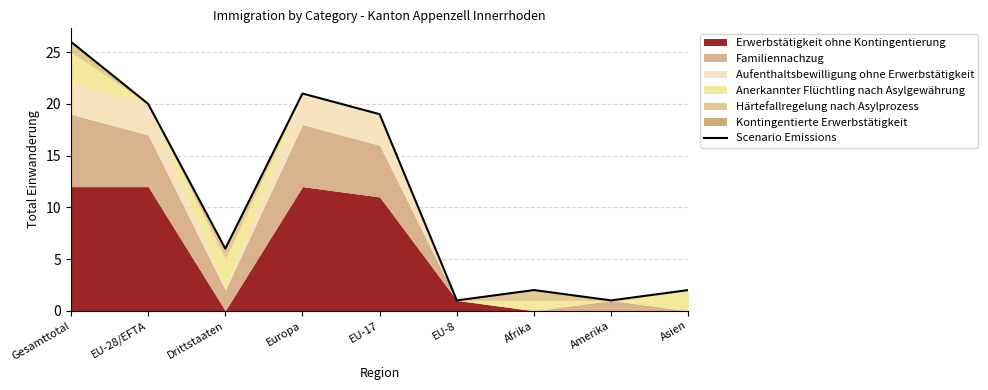

What is the sum of the values at Afrika and Amerika?

3